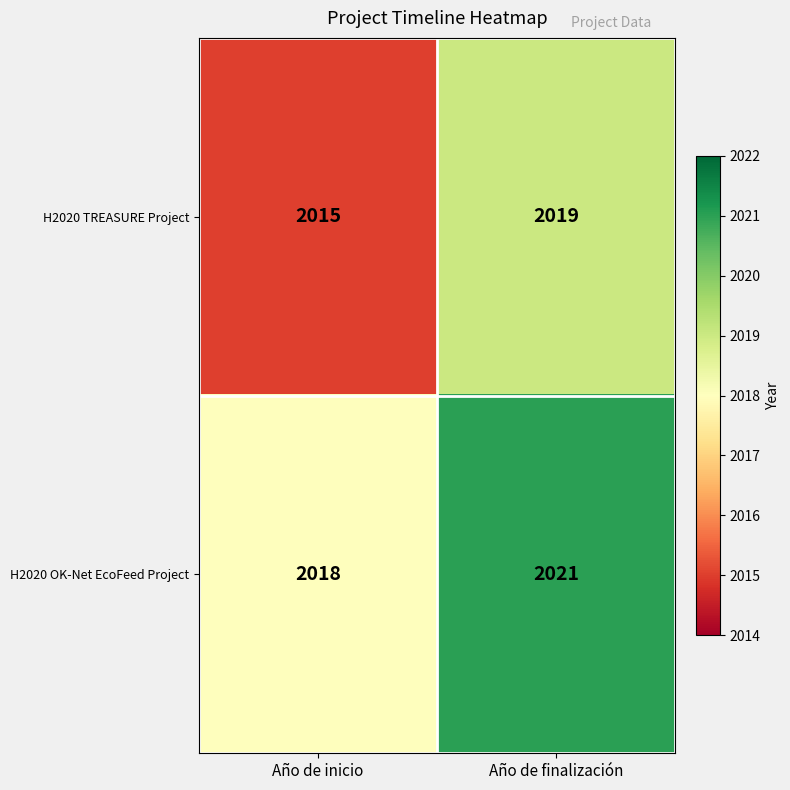

What value does the H2020 OK-Net EcoFeed Project series have at Año de finalización?

2021